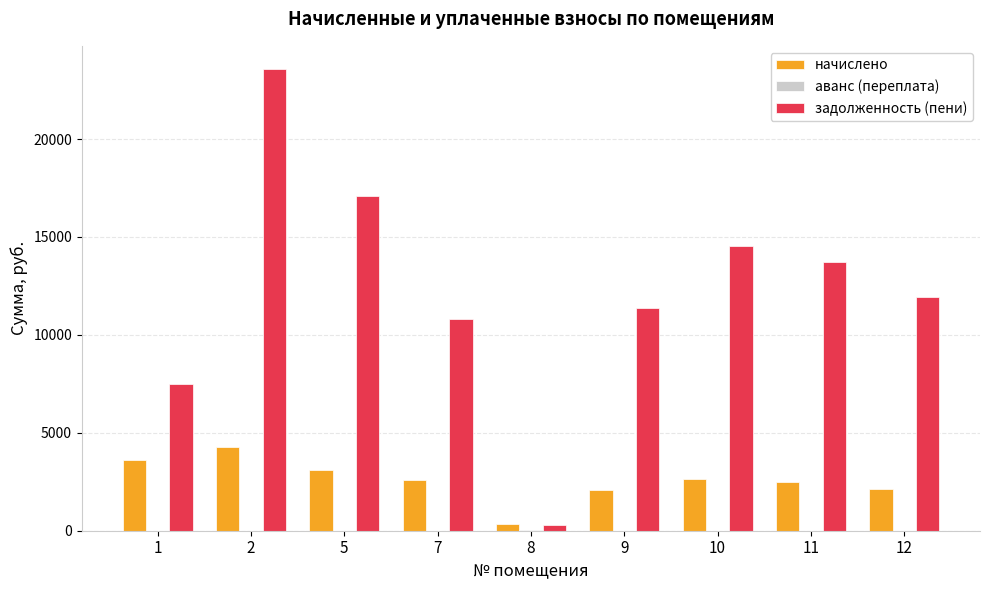

What is the sum of the начислено values at 10 and 7?

5198.3